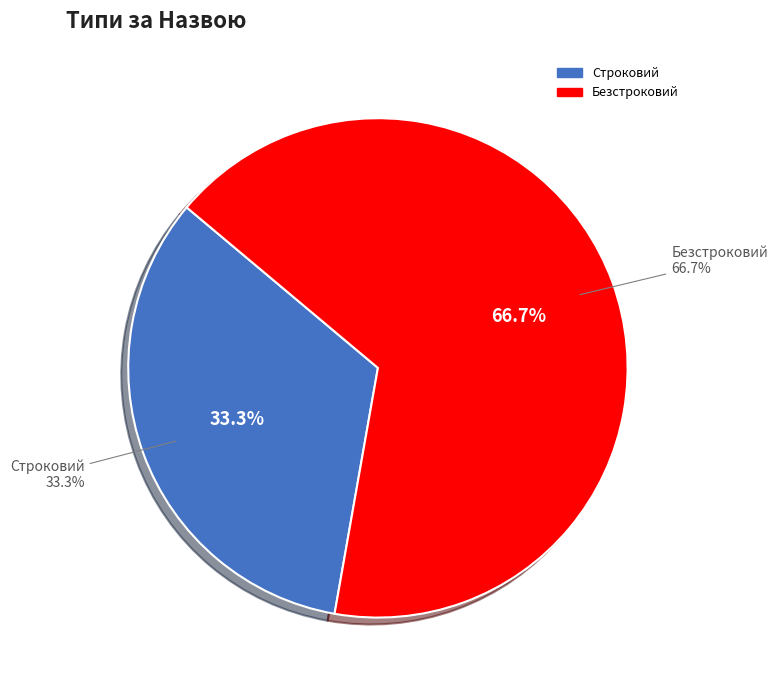

What percentage do Строковий and Безстроковий together represent?

100.0%